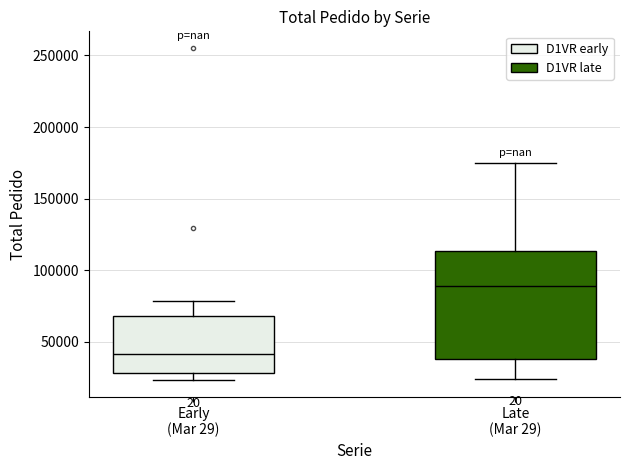

Which box has the lowest median line?

Early (Mar 29)